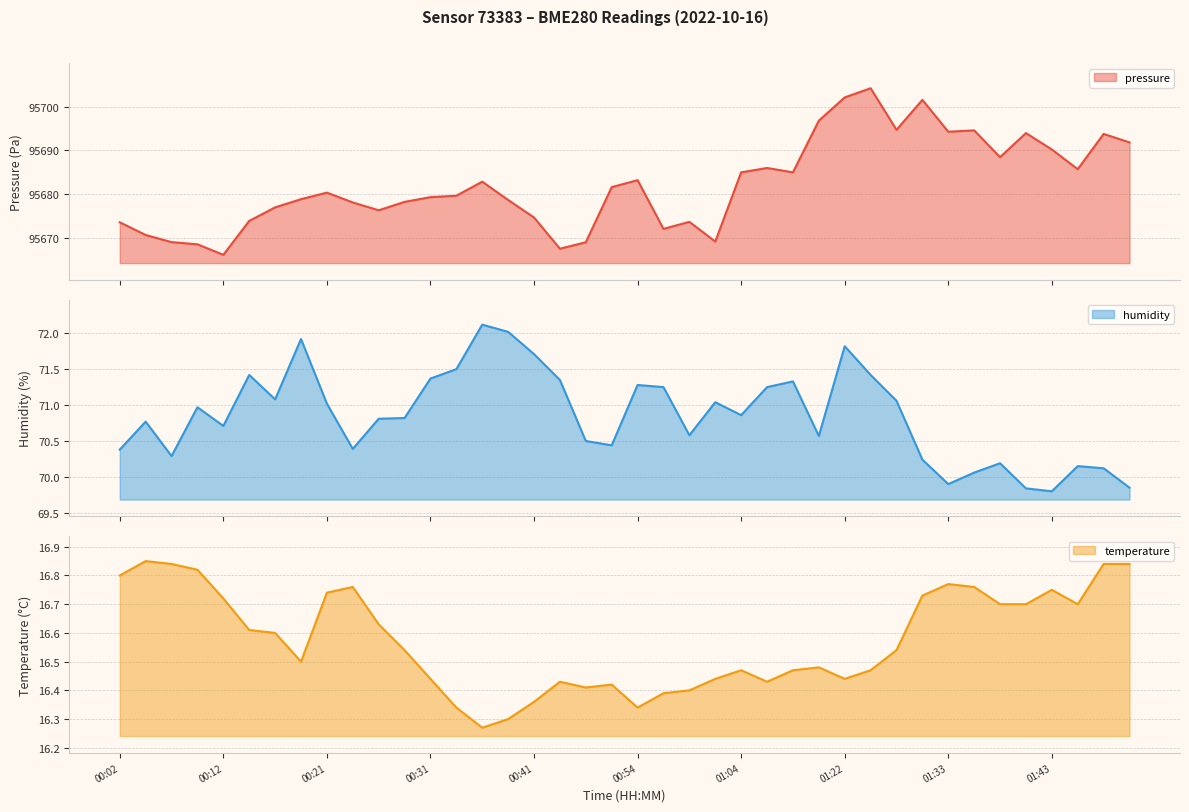

How many values in the pressure series are below 95680?

20